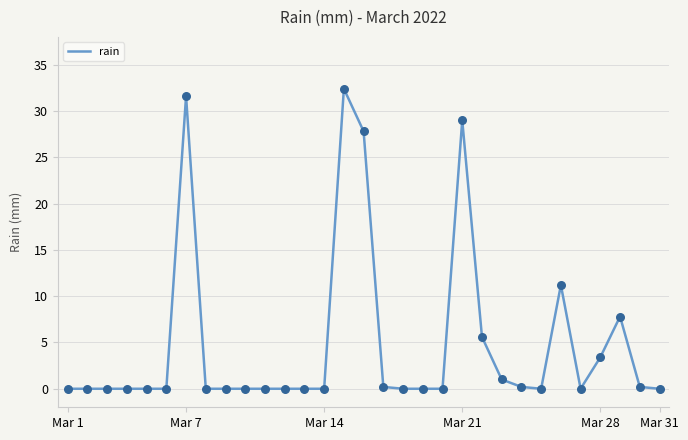

What is the difference between the maximum and minimum values?

32.4